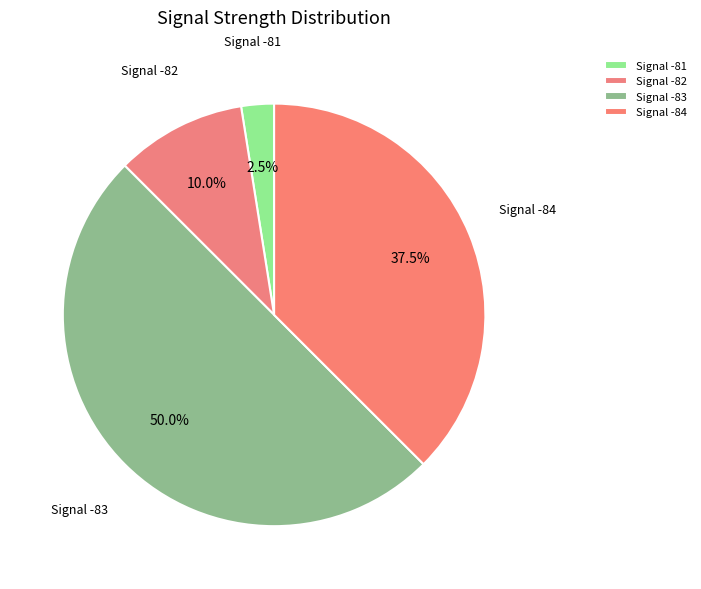

What is the ratio of the value at Signal -82 to the value at Signal -84?

0.3